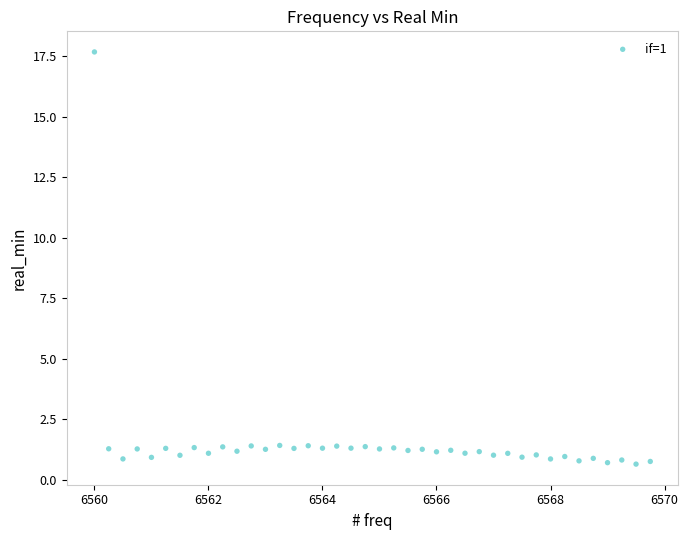

What is the range of Y values (max minus min)?

17.0